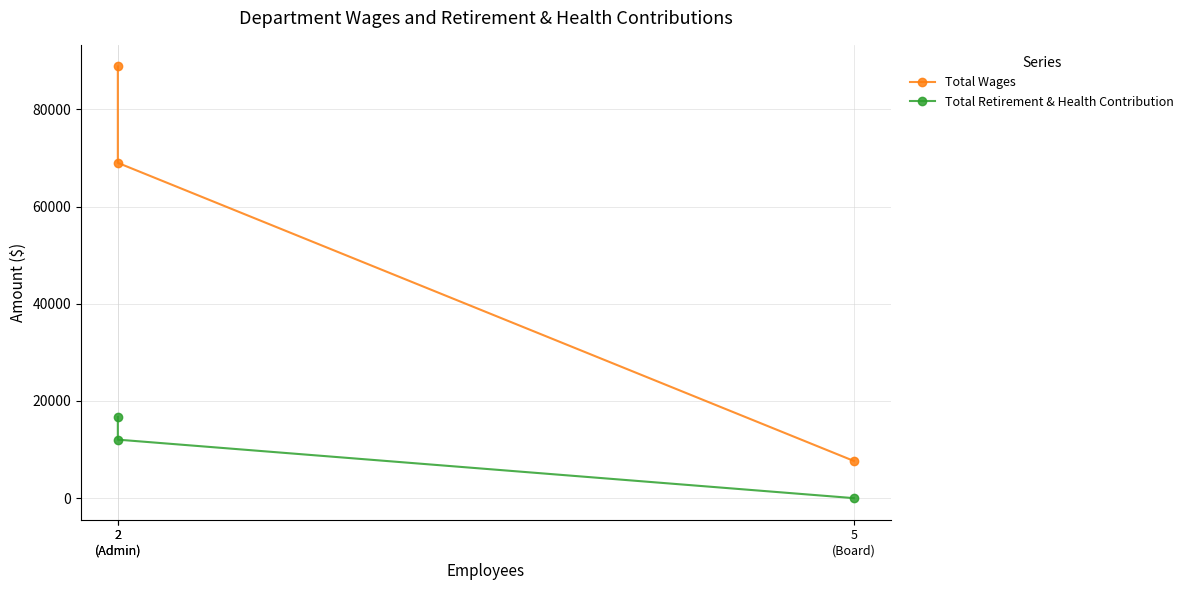

What is the minimum value for Total Wages?

7660